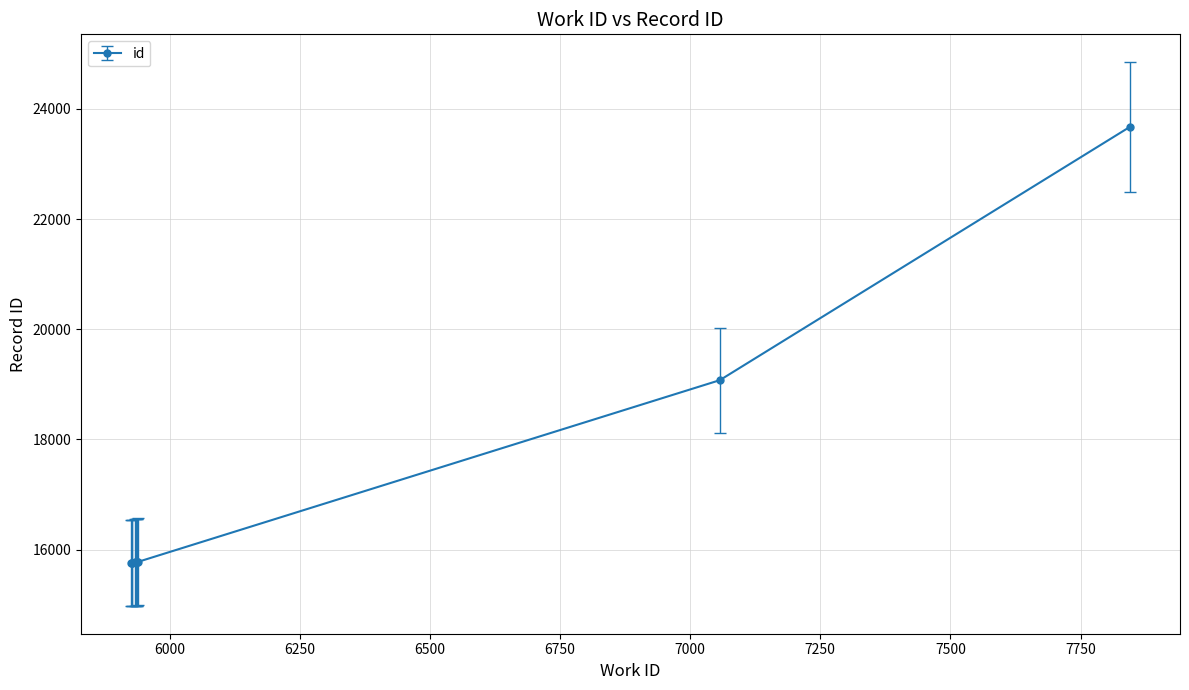

What is the difference between the maximum and minimum values?

7922